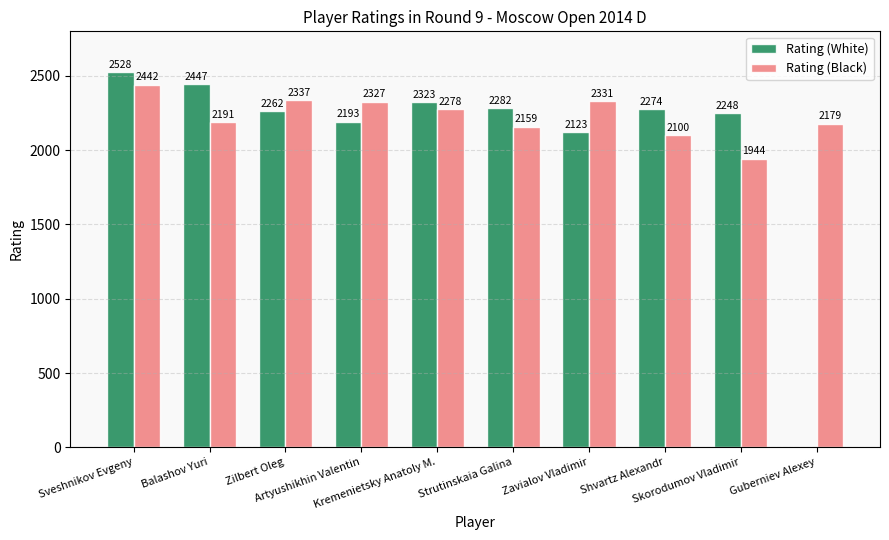

Which series has the largest total across all categories?

Rating (Black)